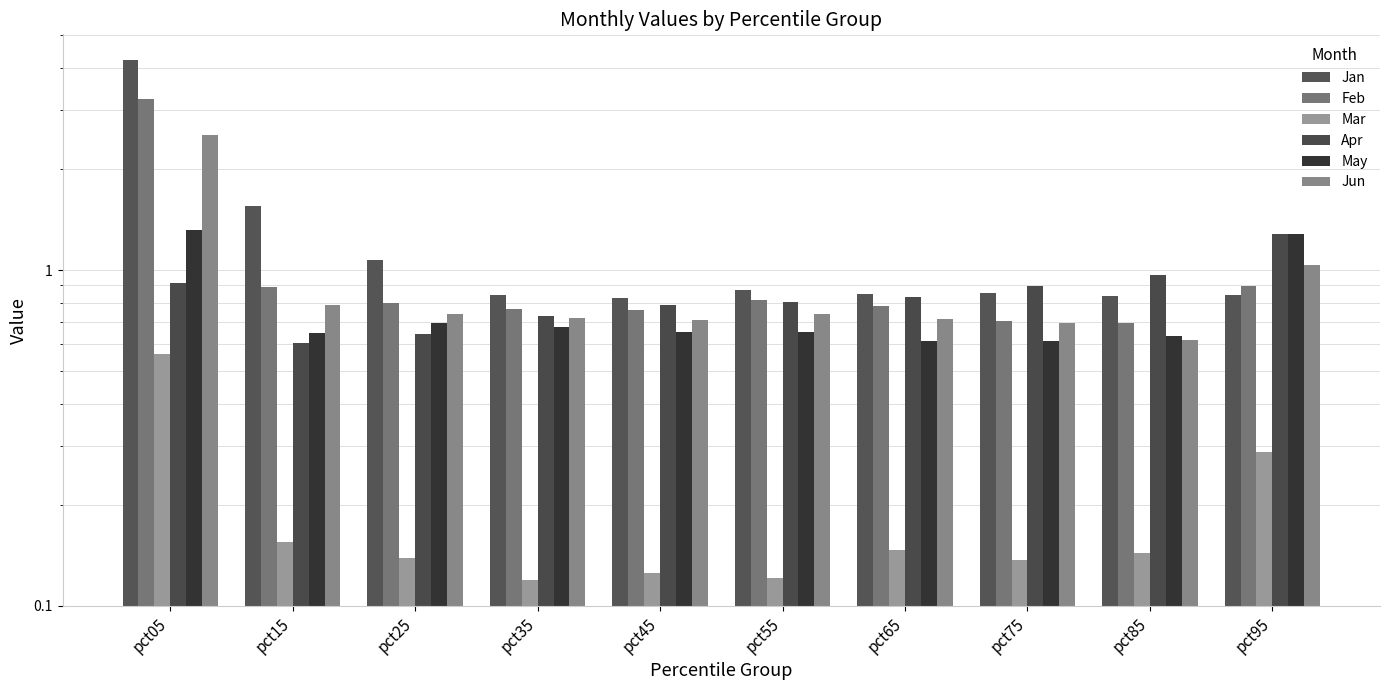

The May series shows 0.7 at pct55. True or false?

True